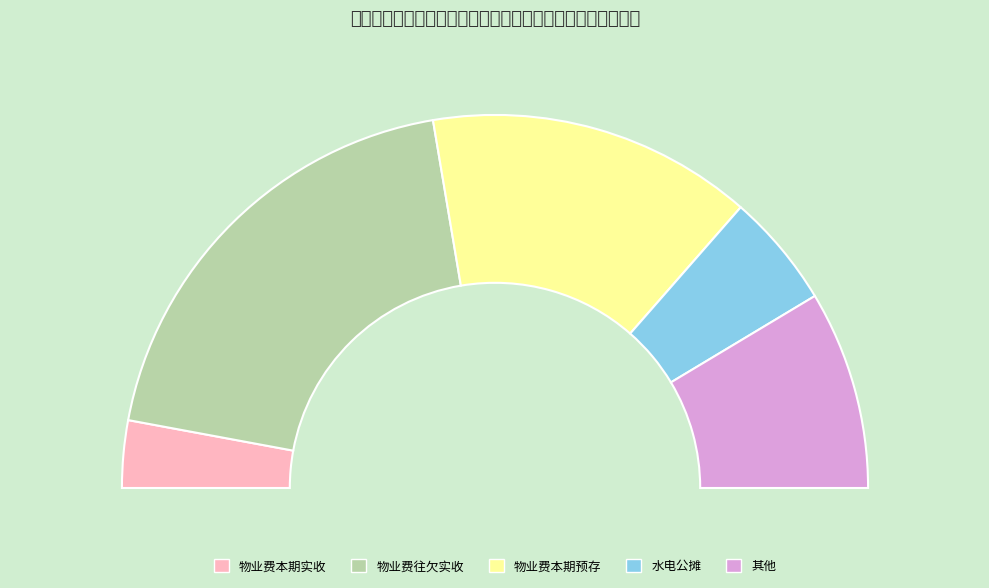

What percentage is the 物业费本期预存 slice, to the nearest percent?

28%